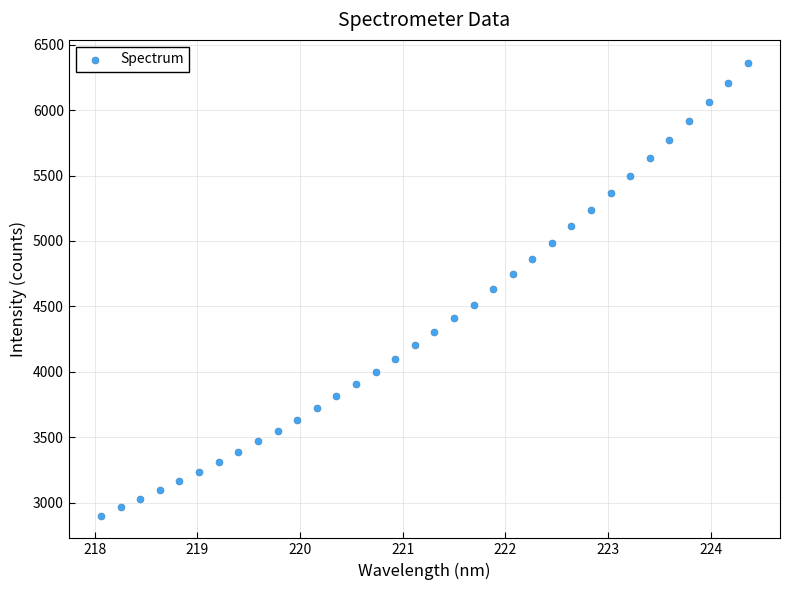

What is the range of X values (max minus min)?

6.3